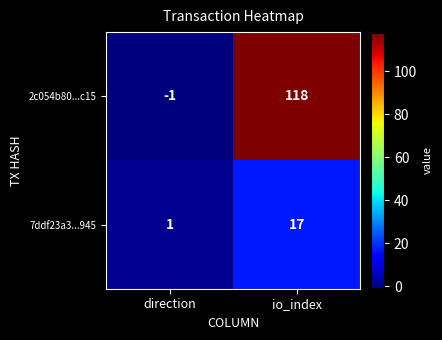

What is the difference between the highest and lowest values at io_index?

101